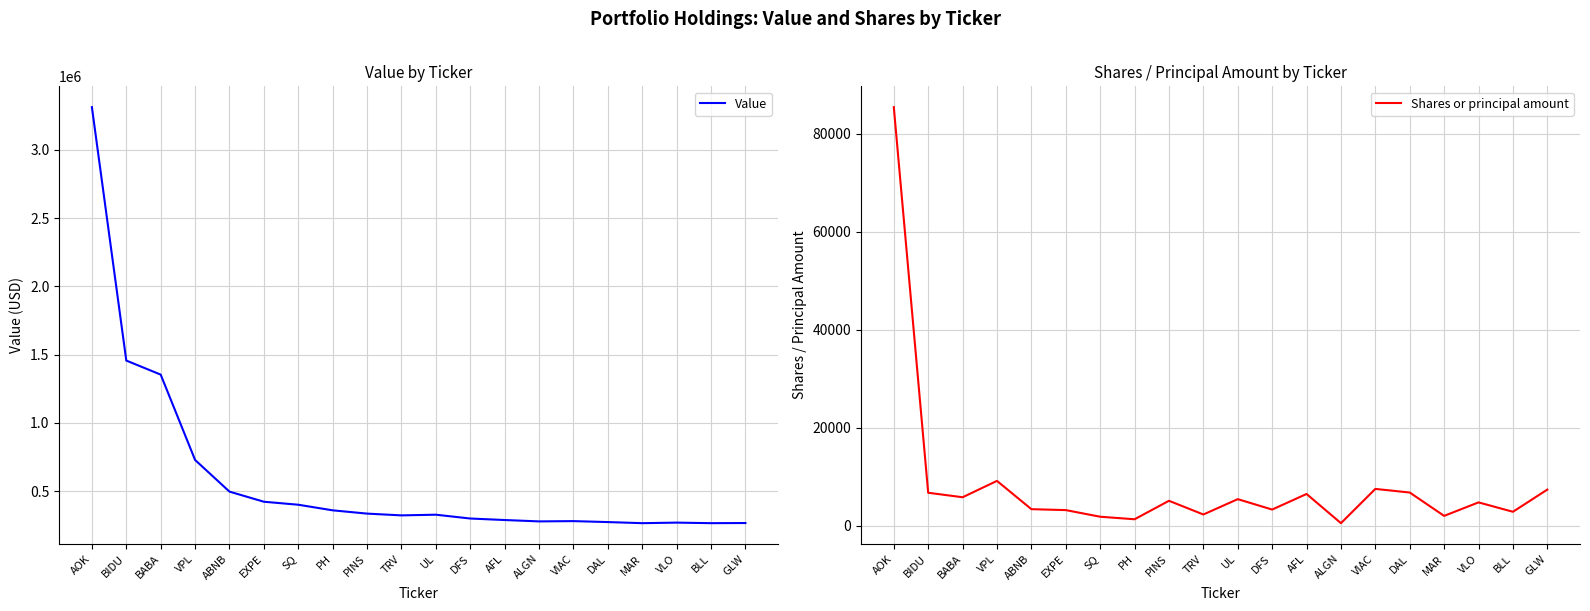

Which series has the widest spread of values?

Value